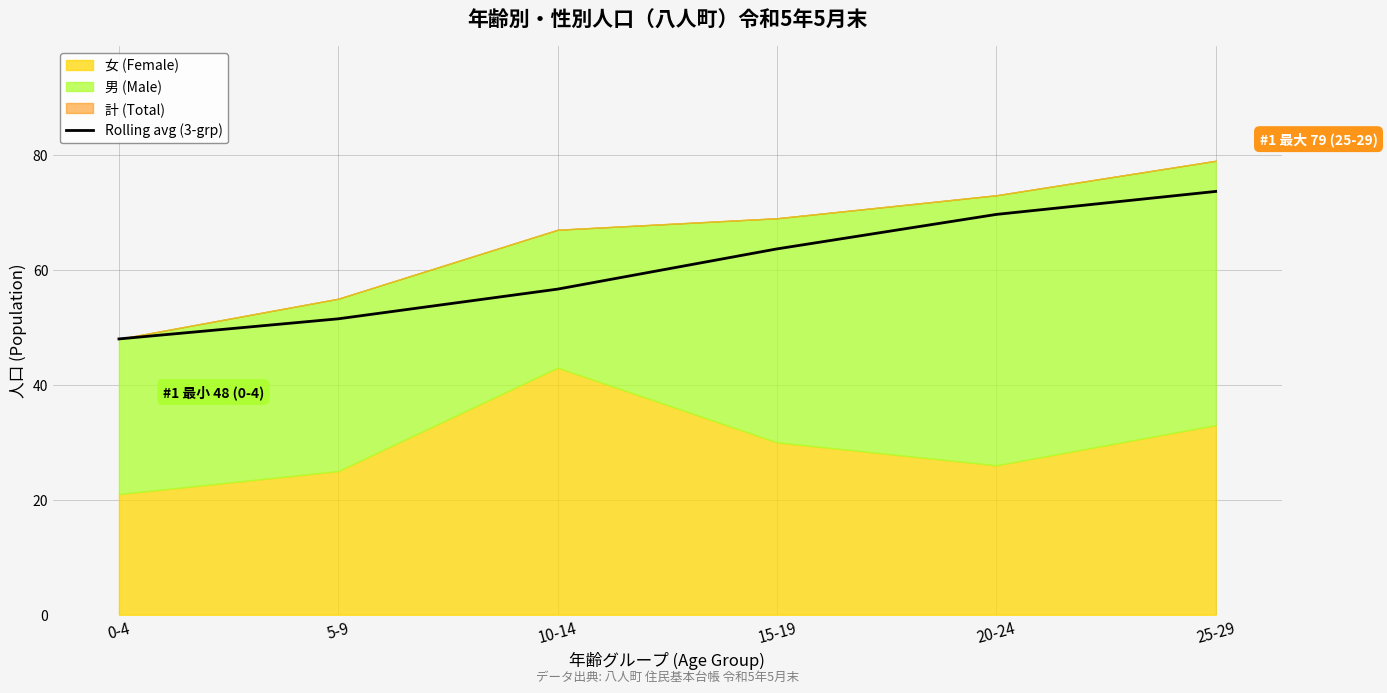

The Rolling avg (3-grp) series shows 63.7 at 15-19. True or false?

True